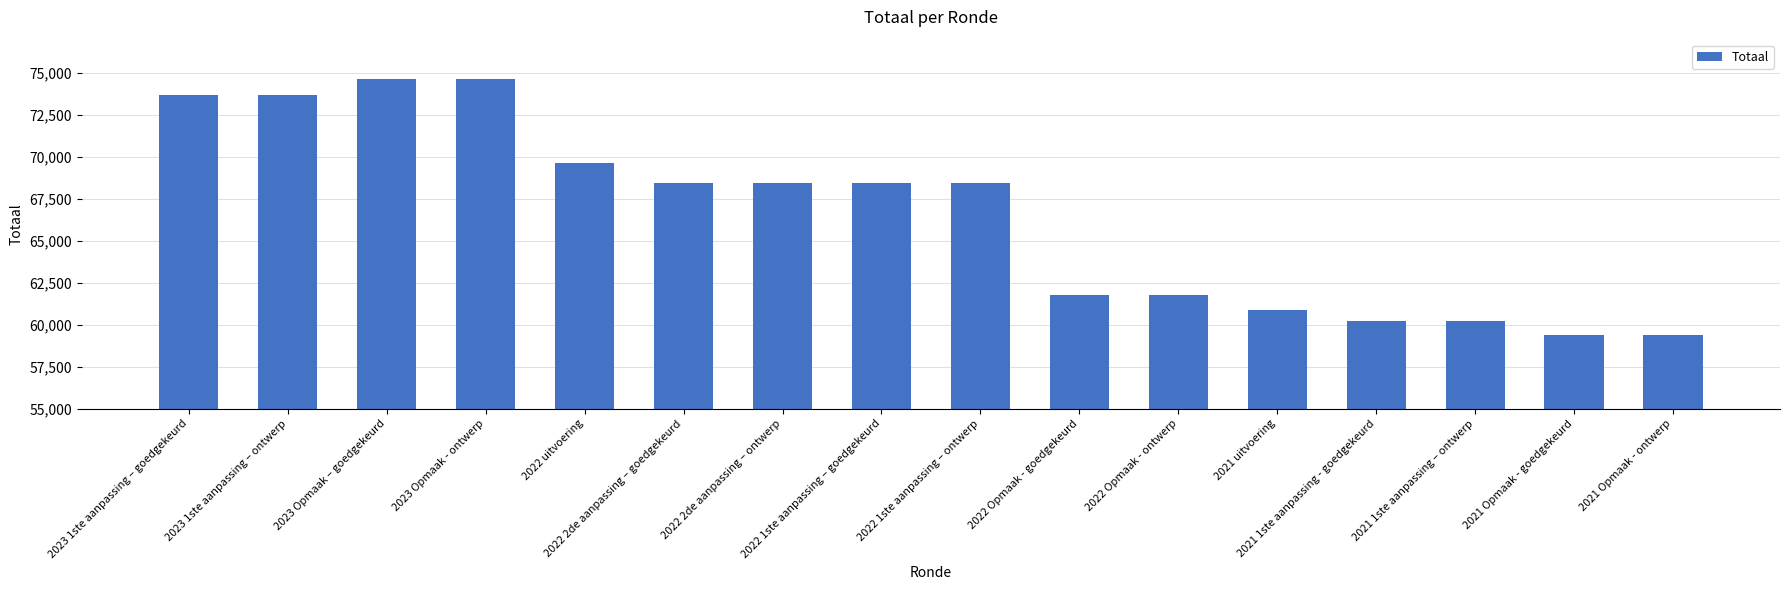

Where does the data first go above 68445?

2023 1ste aanpassing – goedgekeurd